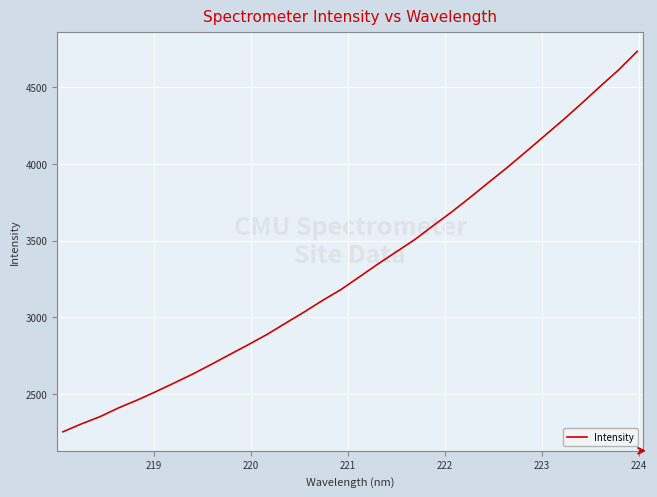

What is the difference between the maximum and minimum values?

2481.0